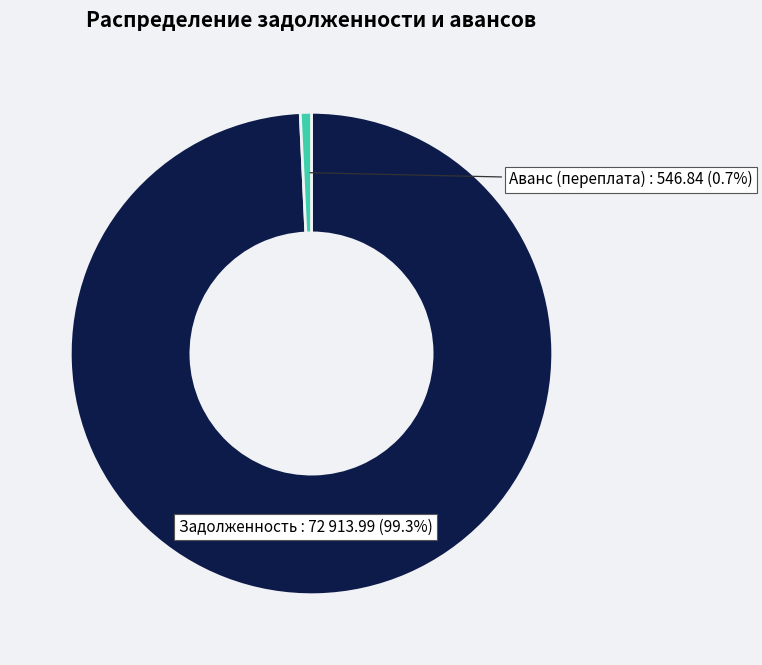

Does any single category account for the majority?

Yes